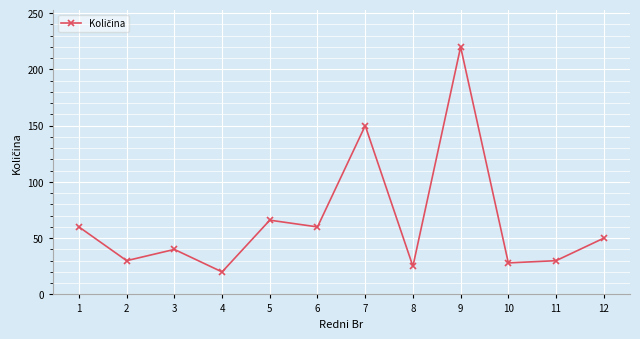

Reading right to left, extract all data points from this chart.

12=50	11=30	10=28	9=220	8=25	7=150	6=60	5=66	4=20	3=40	2=30	1=60